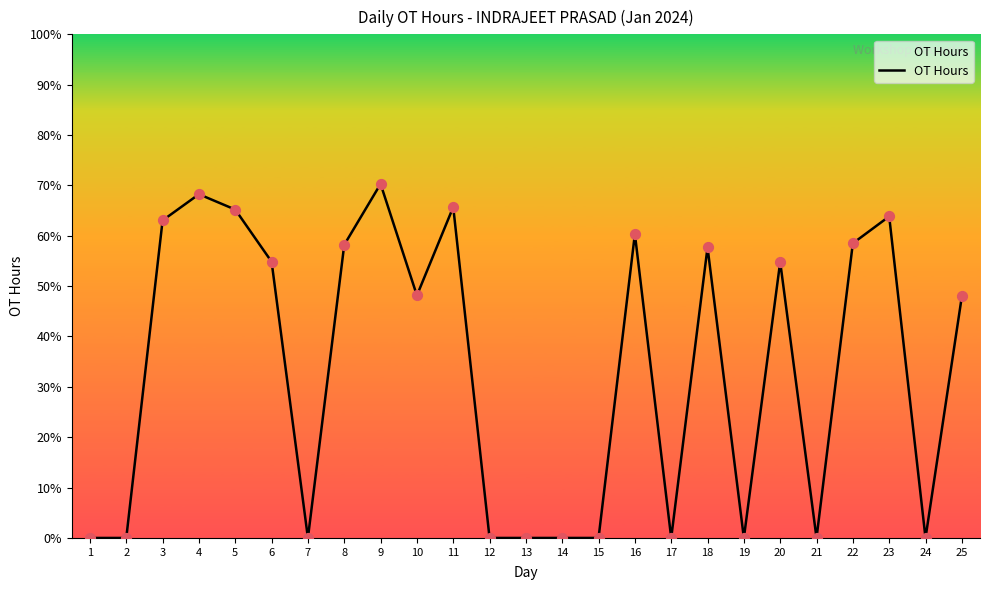

Does the chart have visible grid lines?

No